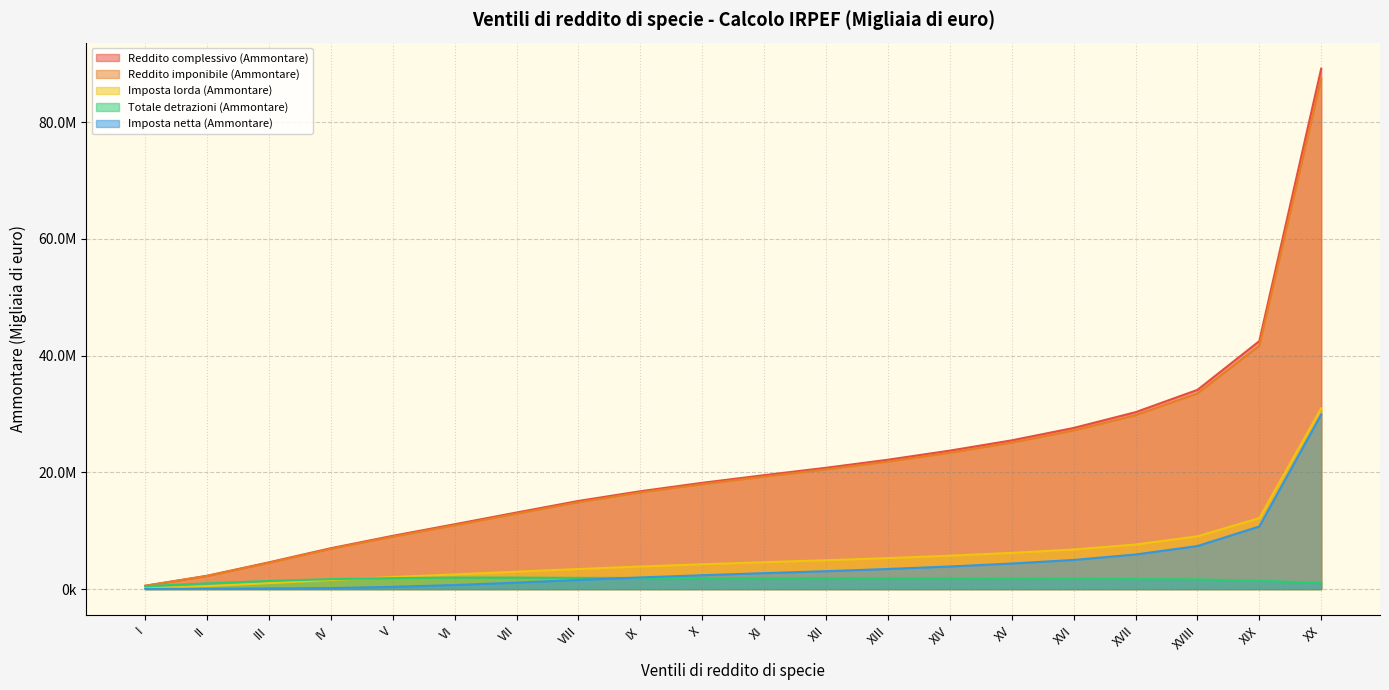

True or false: Reddito imponibile (Ammontare) and Totale detrazioni (Ammontare) intersect in this chart.

False